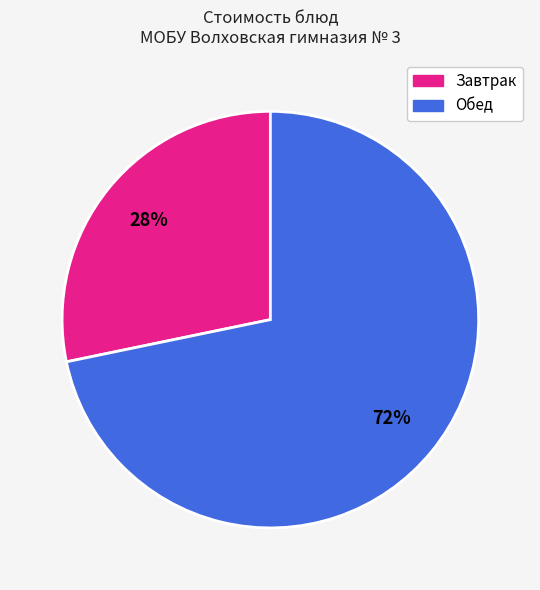

Does any single category account for the majority?

Yes